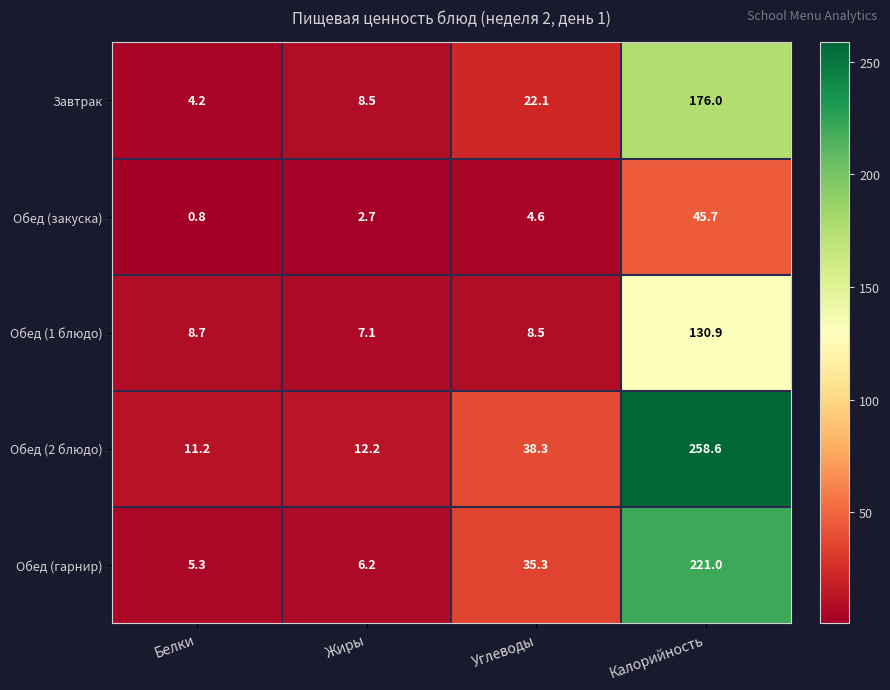

Where is Завтрак nearest to the value 90?

Углеводы